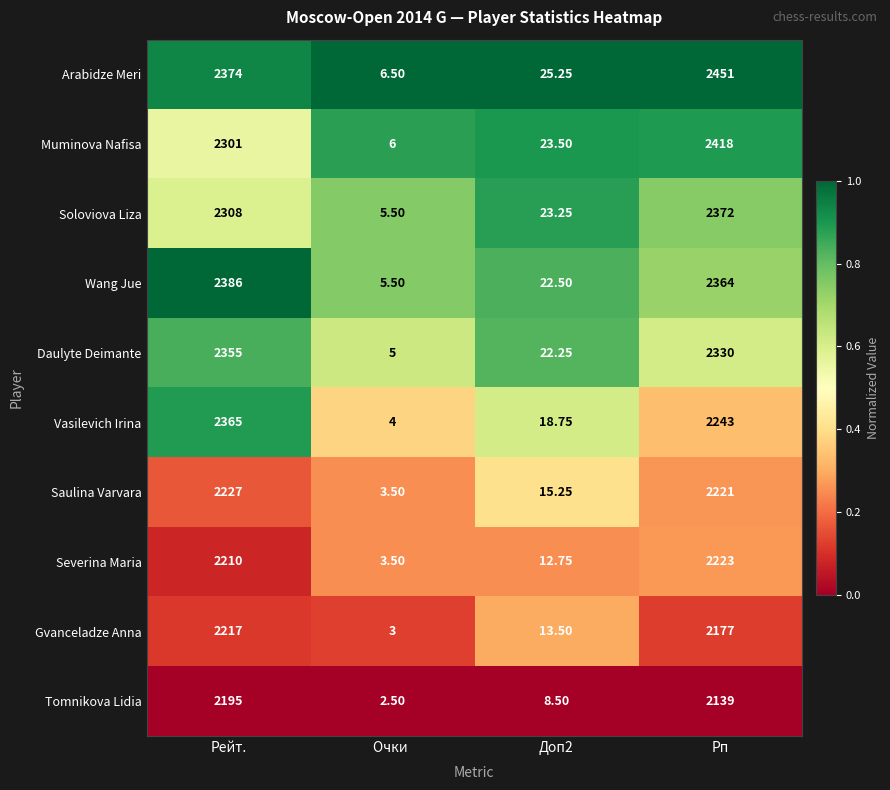

Which label corresponds to the smallest value in the chart?

Очки 